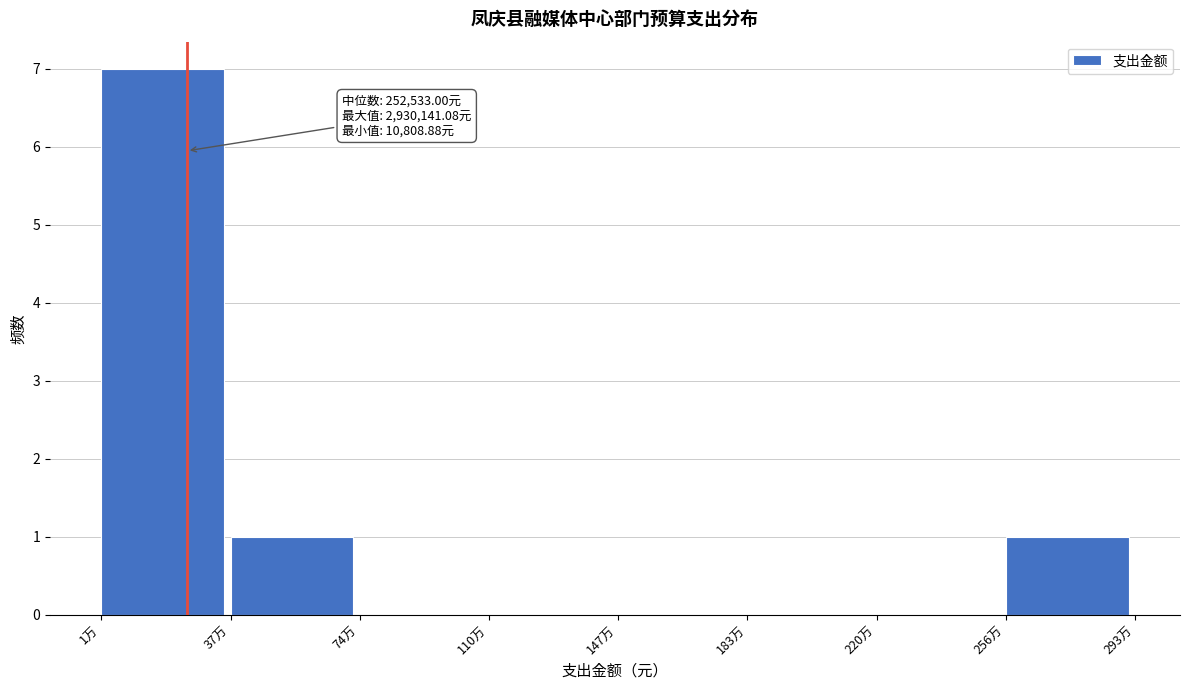

Reading left to right, list all the values displayed in this chart.

1万=7	37万=1	74万=0	110万=0	147万=0	183万=0	220万=0	256万=1